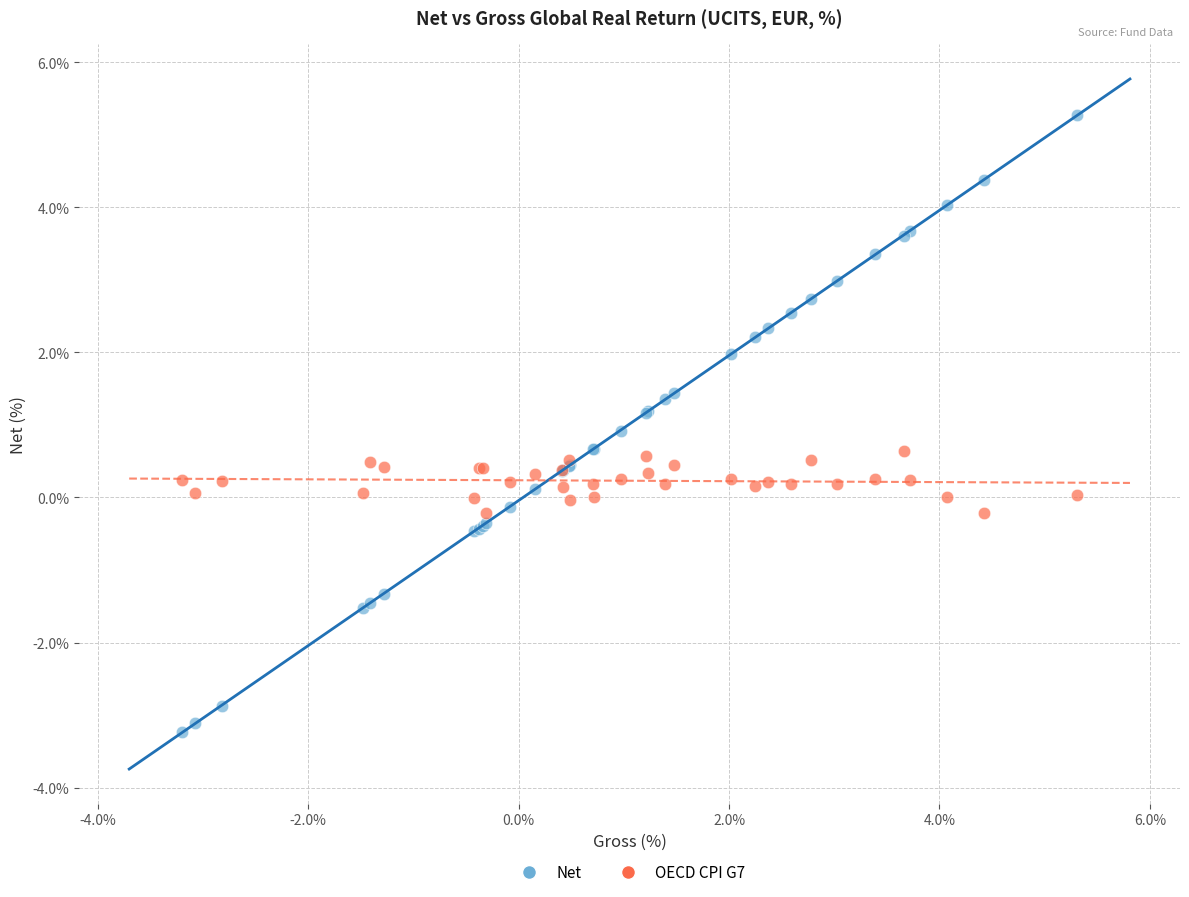

Which series contains the highest Y value?

Net